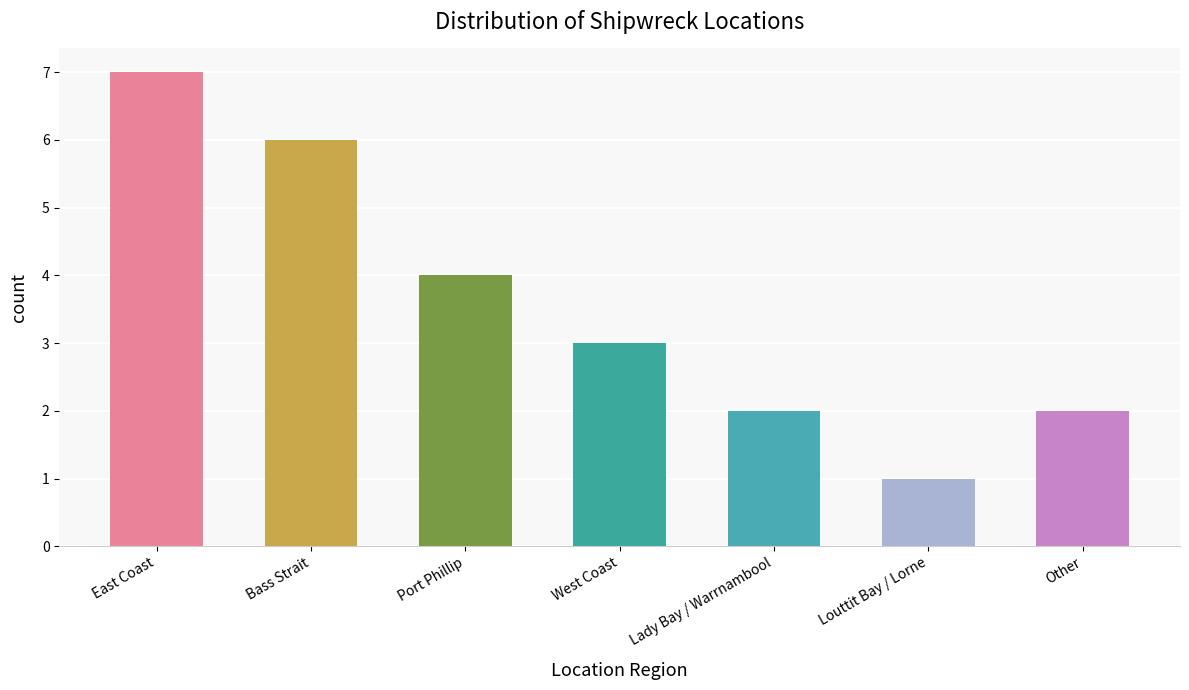

True or false: the data shows 5 at Port Phillip.

False